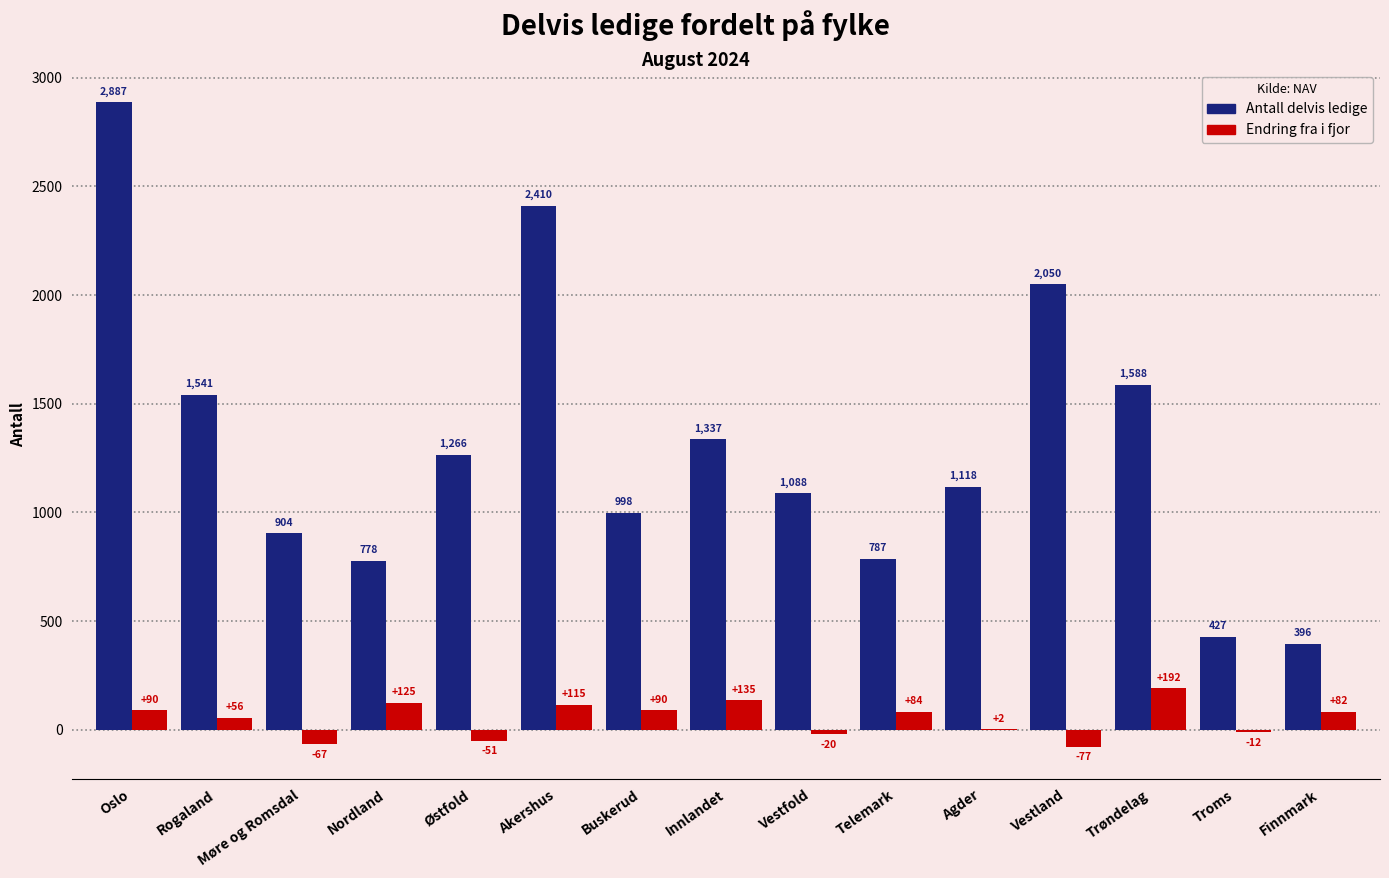

What is the maximum value for Antall delvis ledige?

2887